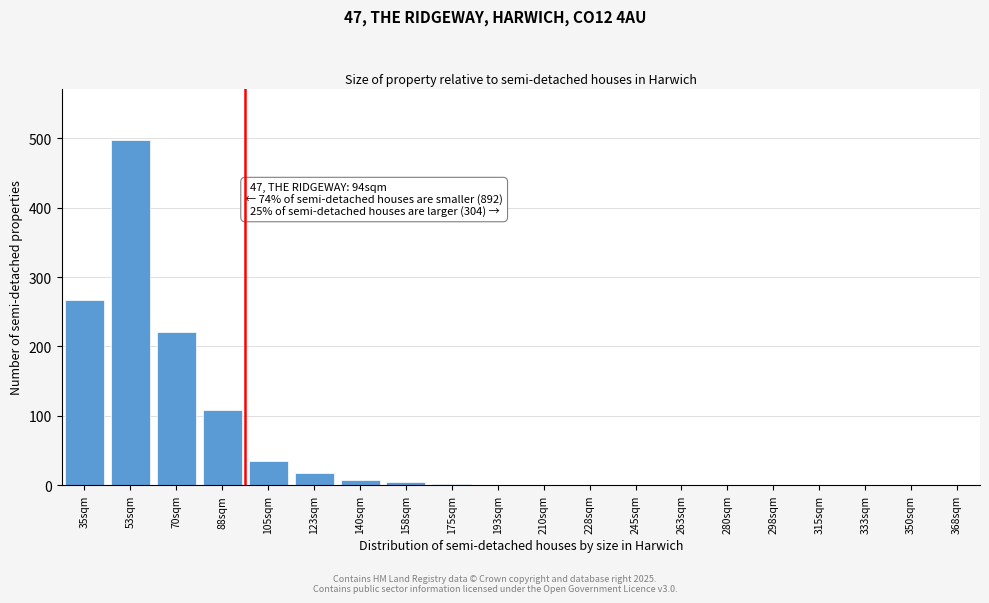

What is the sum of all values?

1163